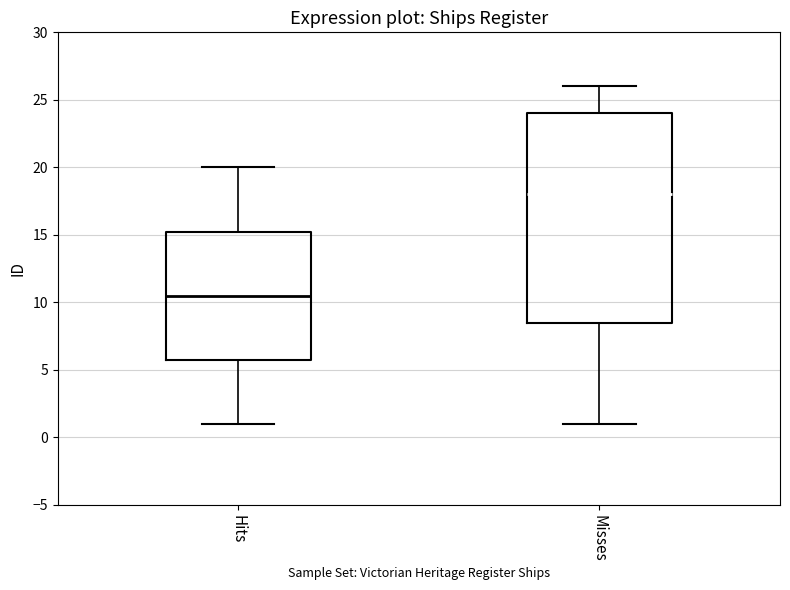

Where does the lower whisker of the box for Misses end on the y-axis? The values are not printed on the chart, so give them approximately, as read against the axis.

1.0